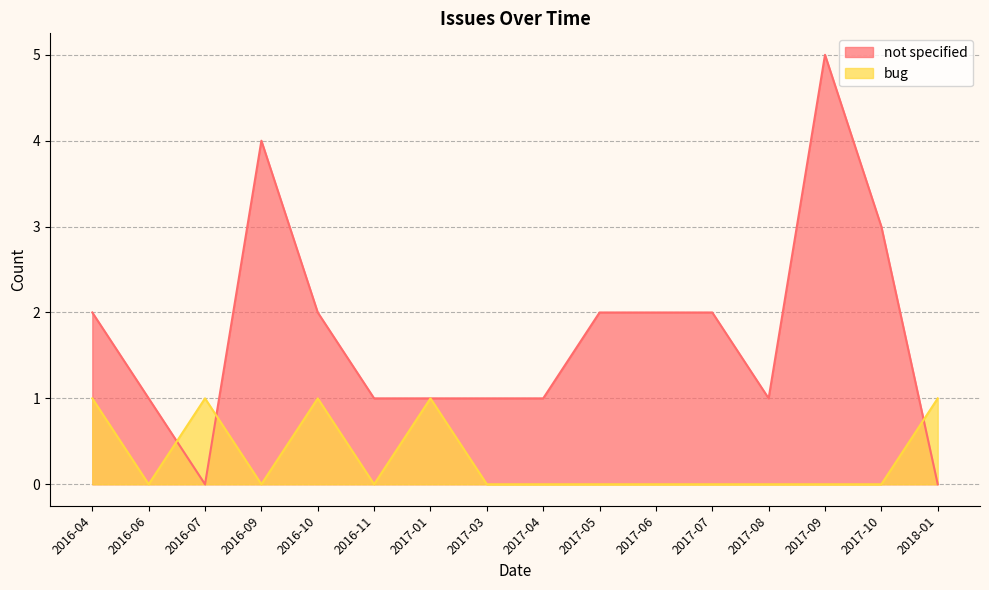

Which series ends up on top after the final intersection of not specified and bug?

bug